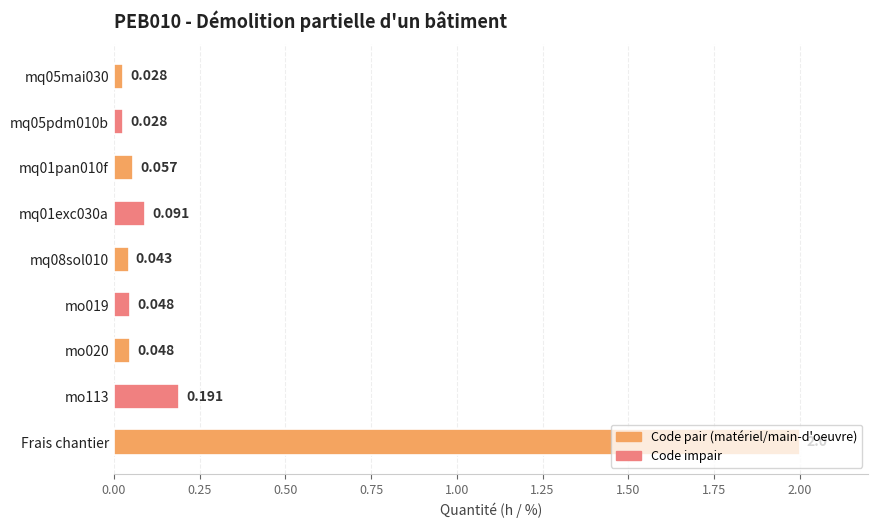

What is the average value?

0.3